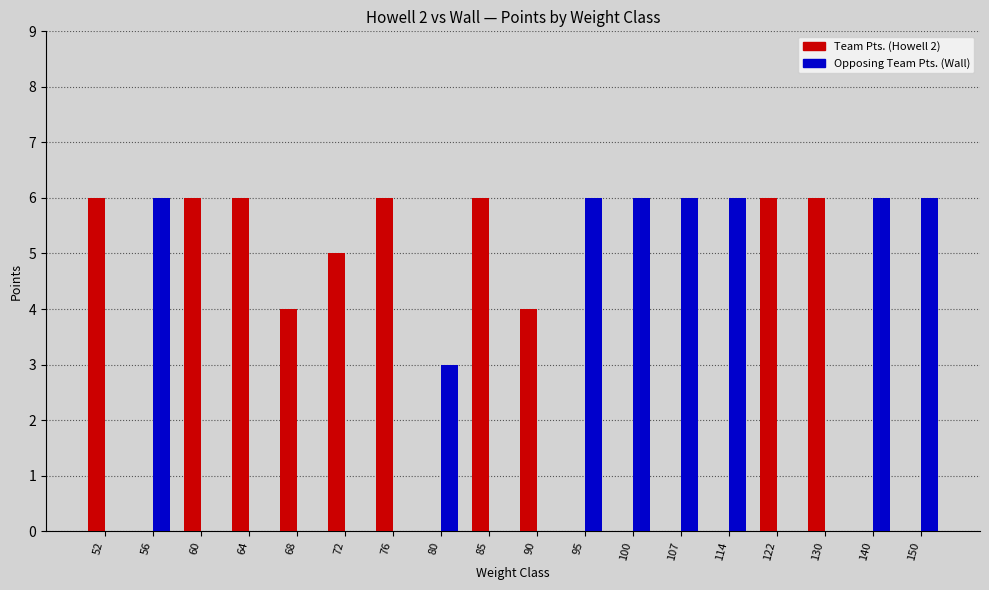

What is the spread (max minus min) of values at 100?

6